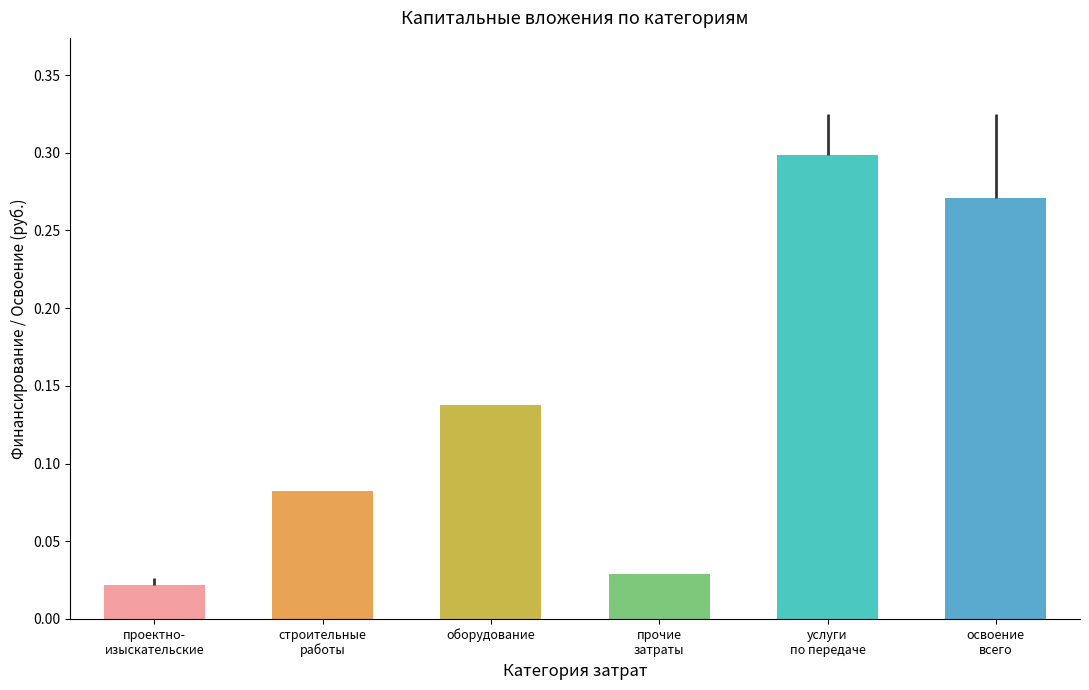

What is the label of the 3rd bar from the left?

оборудование